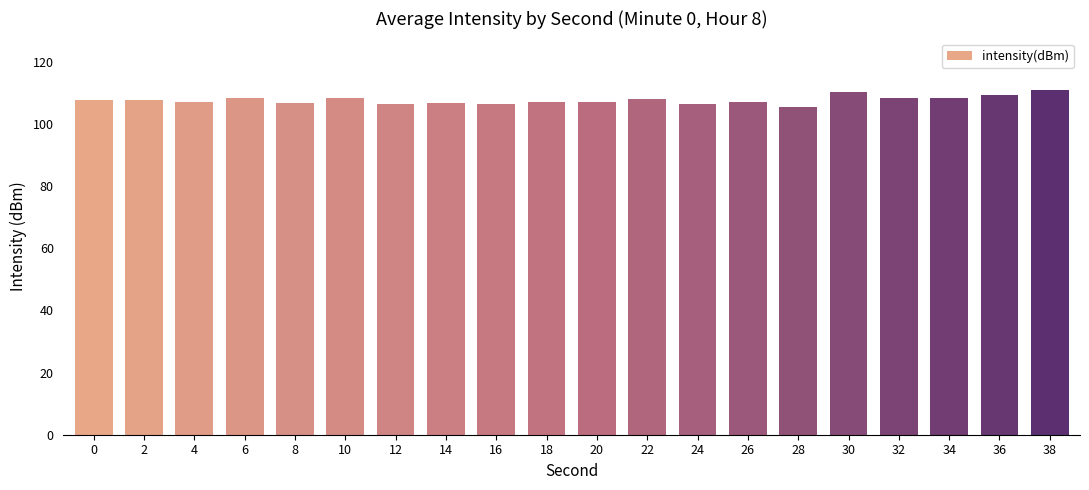

What is the value of the 19th bar from the left?

109.5